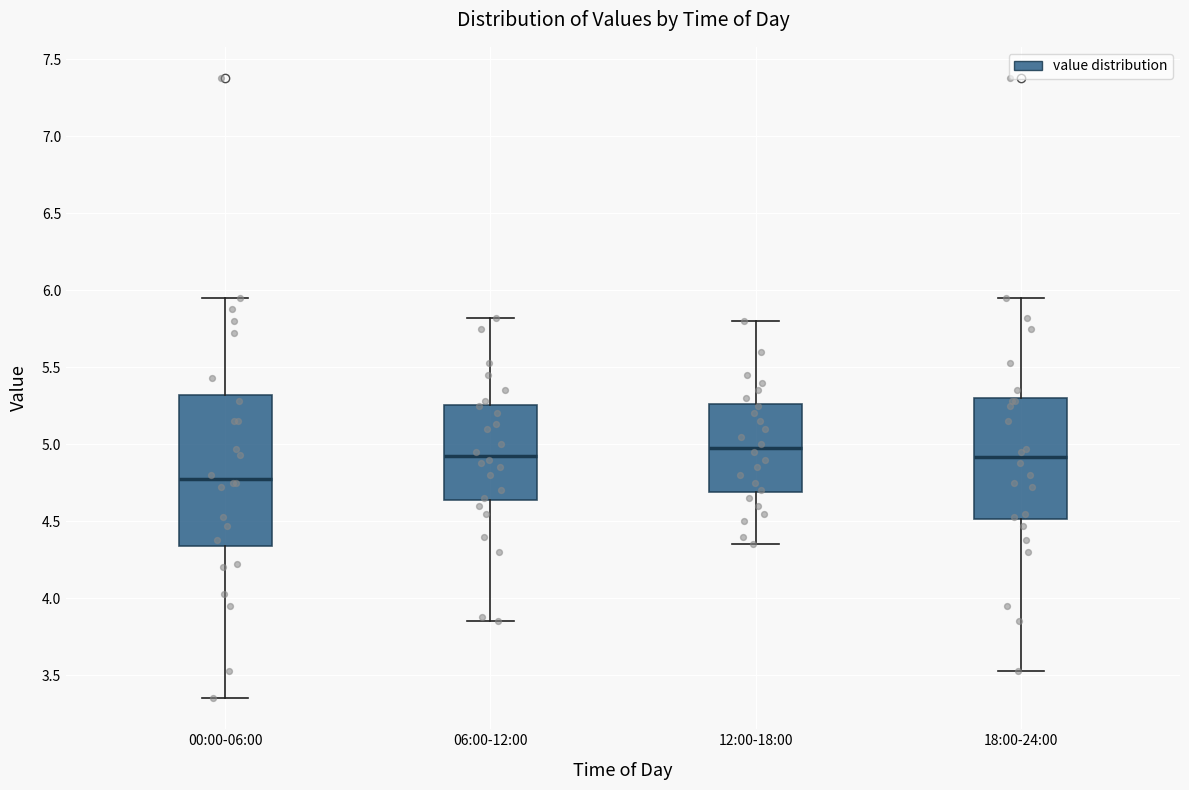

Which box's median line is the lowest?

00:00-06:00